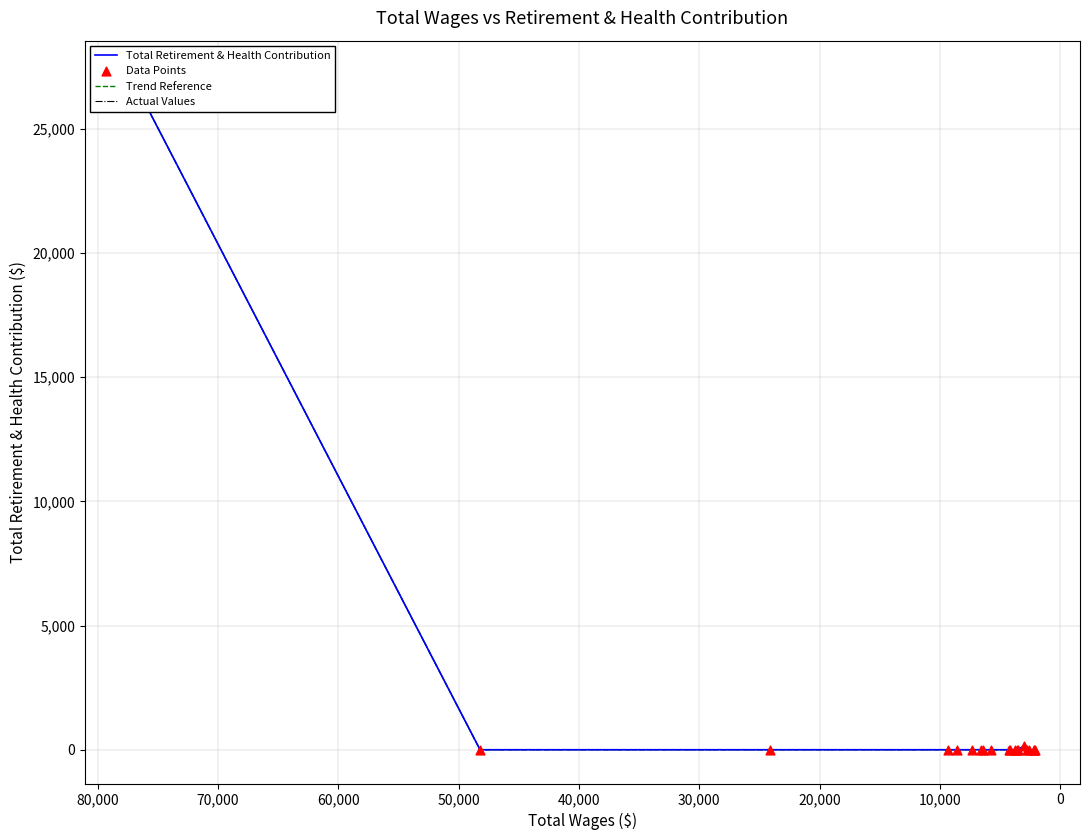

Which series contains the highest Y value?

Total Retirement & Health Contribution